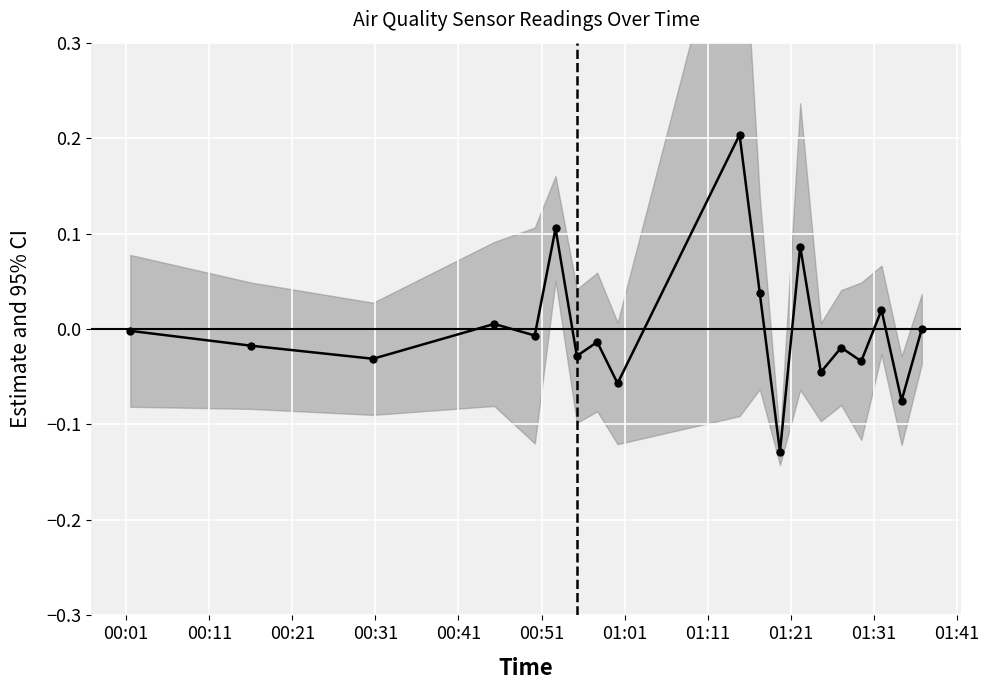

What is the smallest value displayed?

-0.1